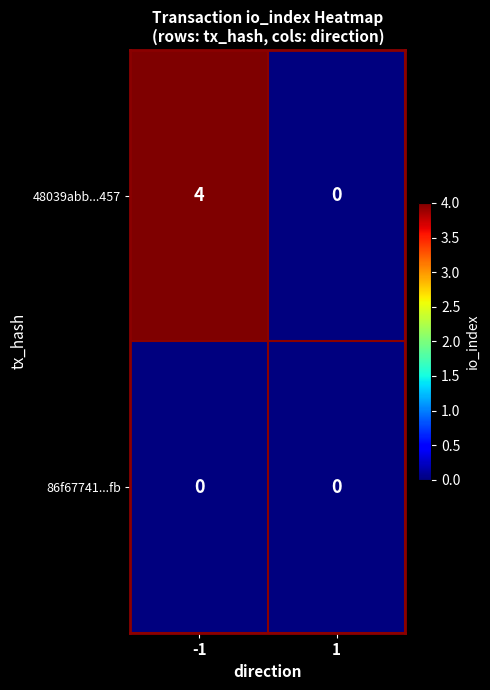

Reading left to right, list all the values displayed in this chart.

48039abb...457: -1=4	1=0
86f67741...fb: -1=0	1=0